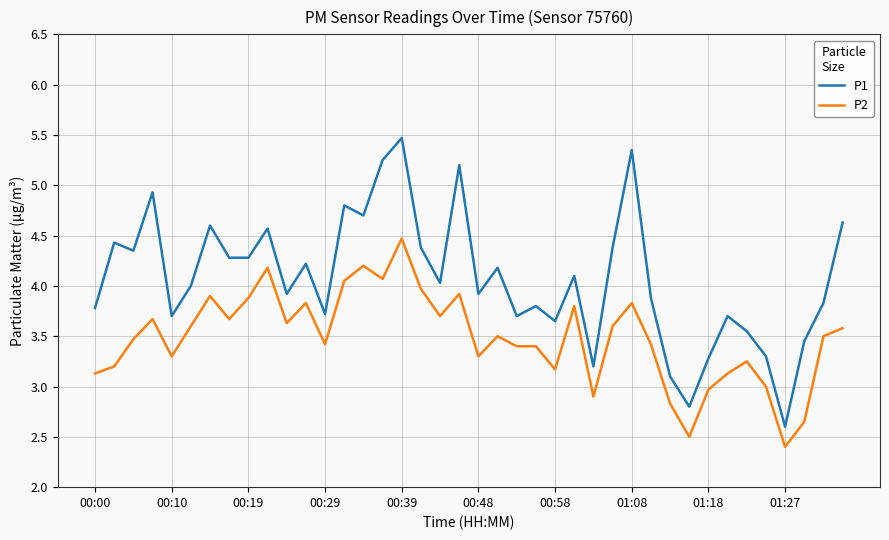

List the series in order of their peak value, highest first.

P1, P2